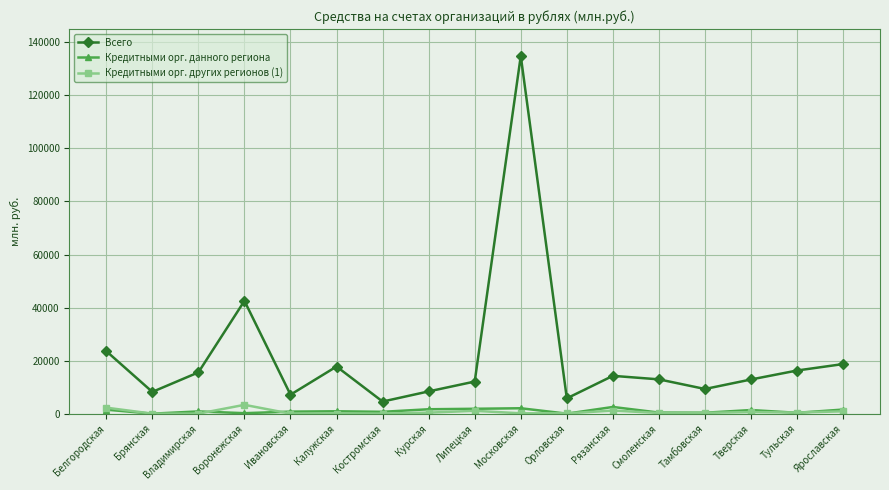

At which category is the sum across all series the highest?

Московская